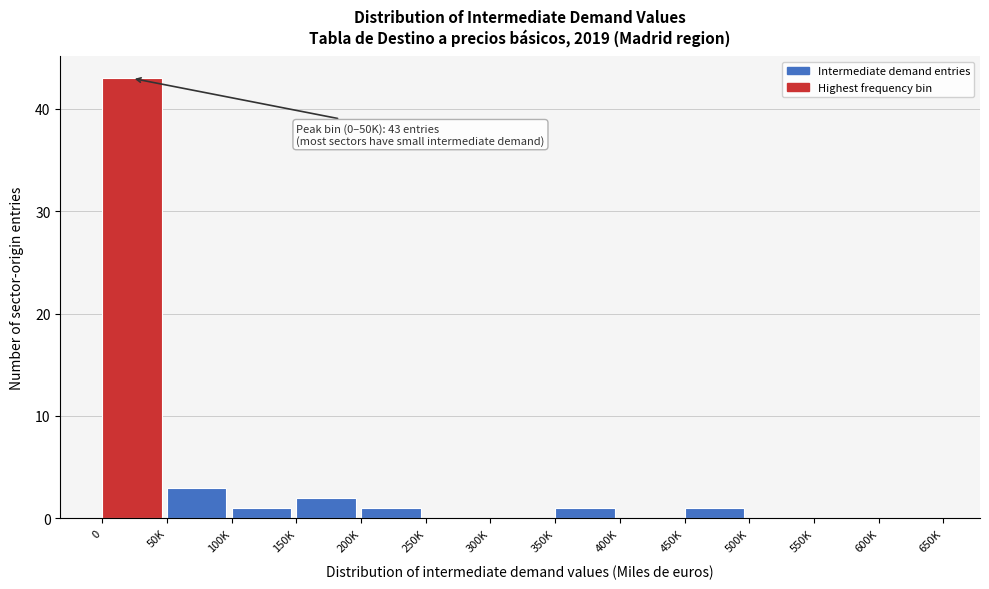

Reading left to right, extract all data points from this chart.

0=43	50K=3	100K=1	150K=2	200K=1	250K=0	300K=0	350K=1	400K=0	450K=1	500K=0	550K=0	600K=0